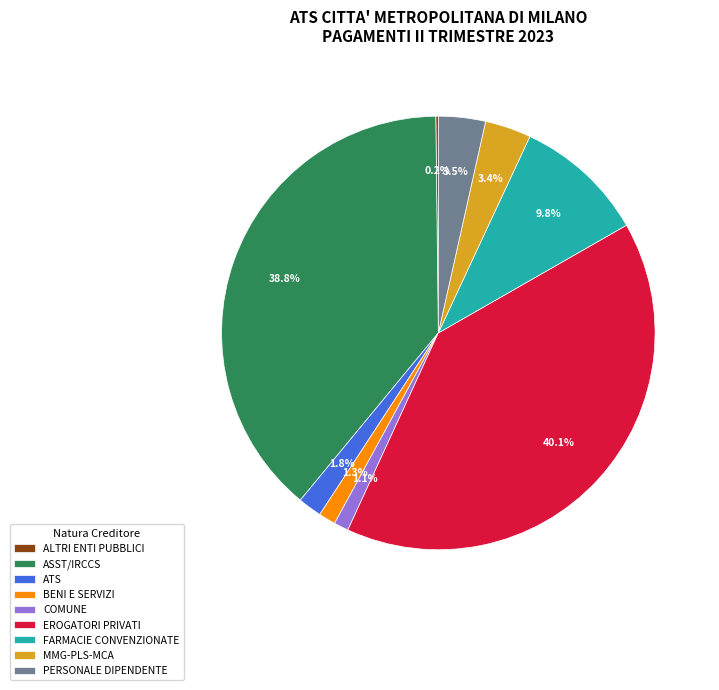

Combined, do ATS and MMG-PLS-MCA account for over 50%?

No